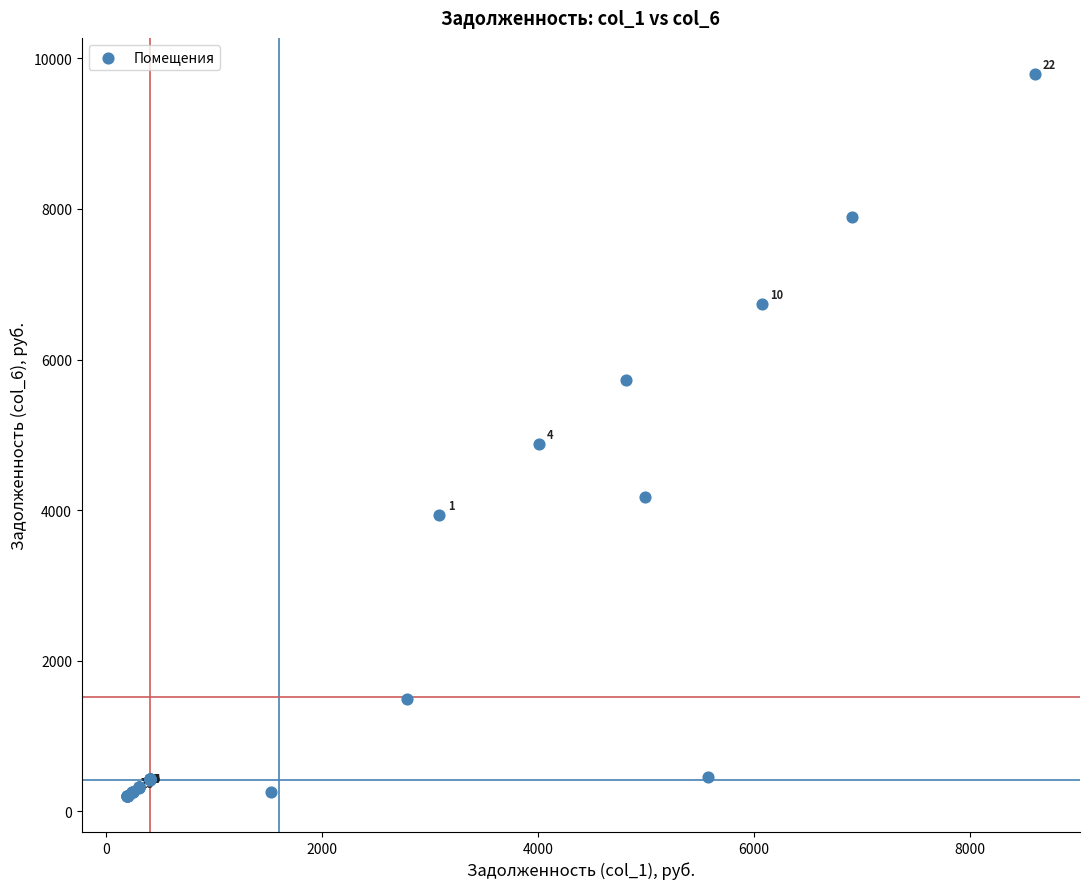

What Y value in the scatter plot is closest to 4999?

4882.1